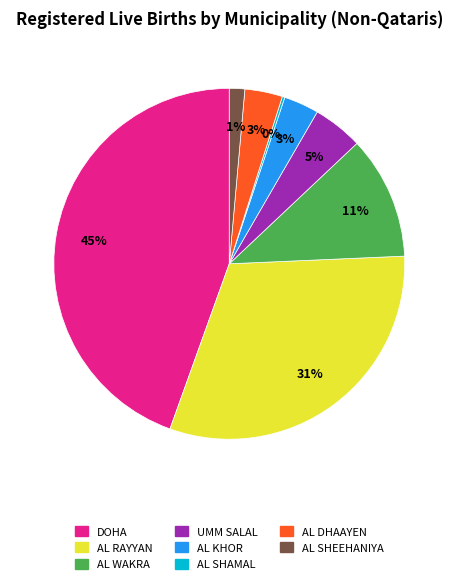

To the nearest percent, what is the average slice percentage?

12%